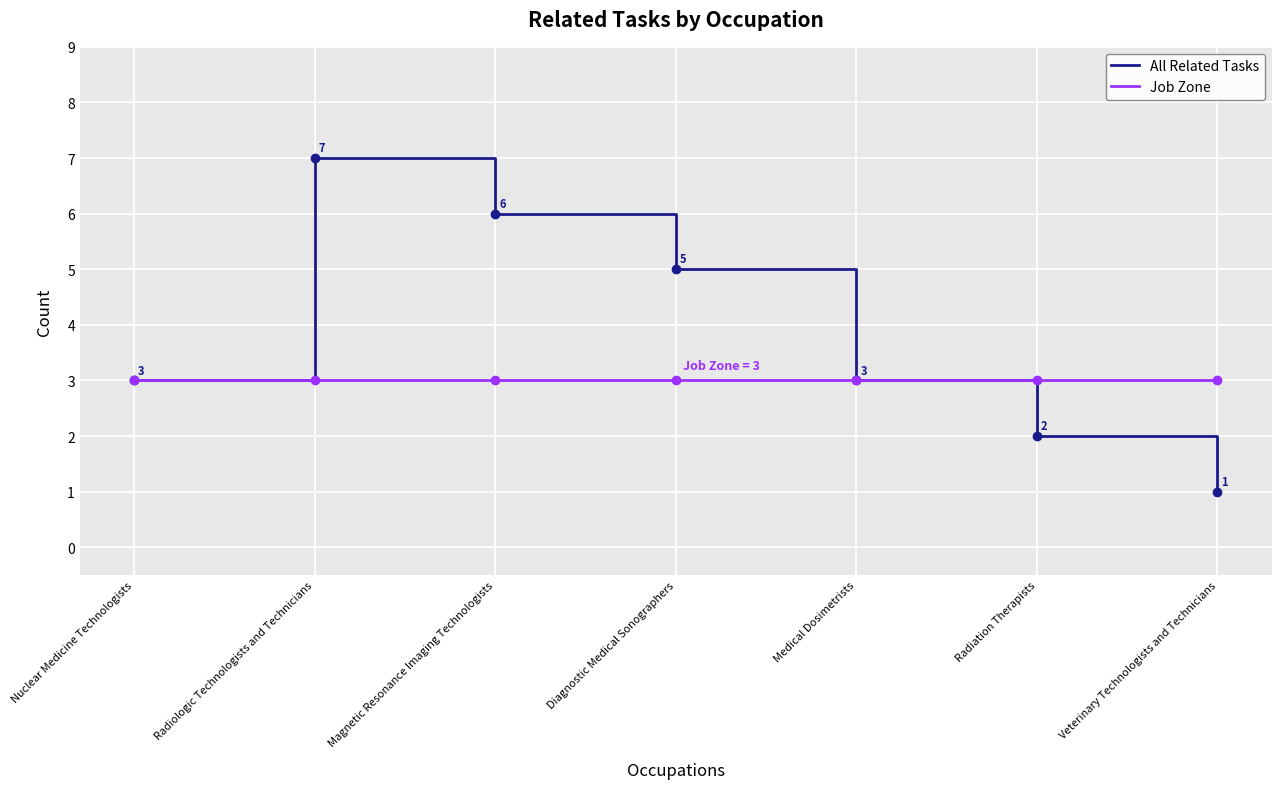

List the series in order of their peak value, lowest first.

Job Zone, All Related Tasks